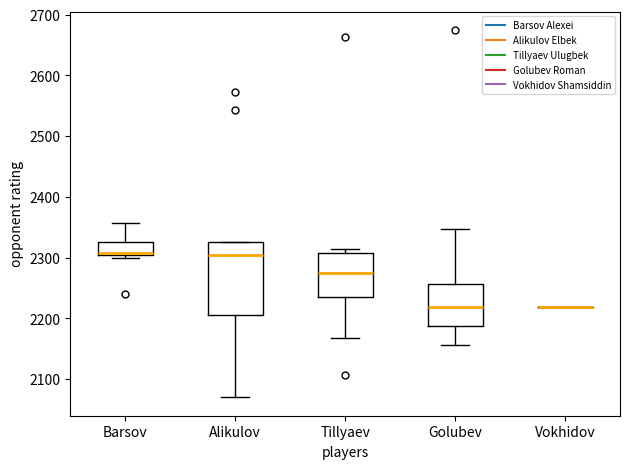

Comparing the boxes themselves (not the whiskers), which one is the tallest?

Alikulov